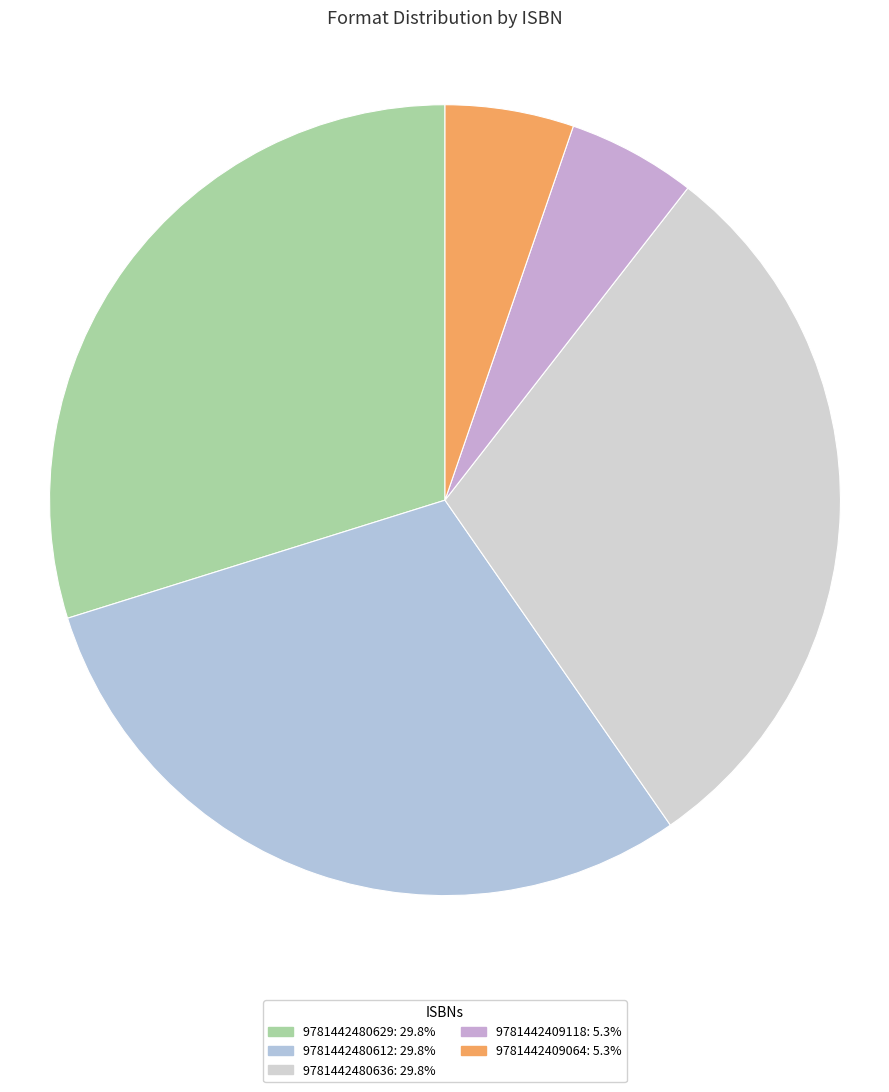

Is it true that 9781442409064 is 5% of the pie?

True